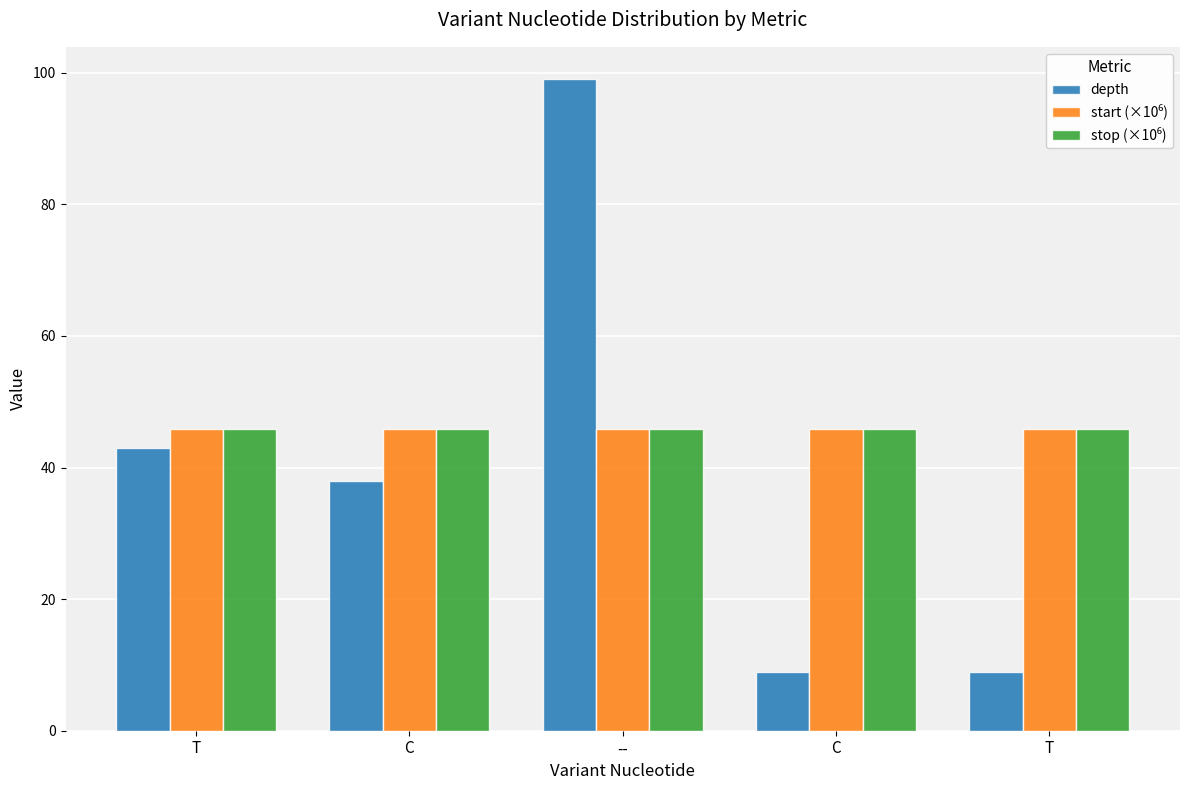

Which series changed the most between T and C?

depth